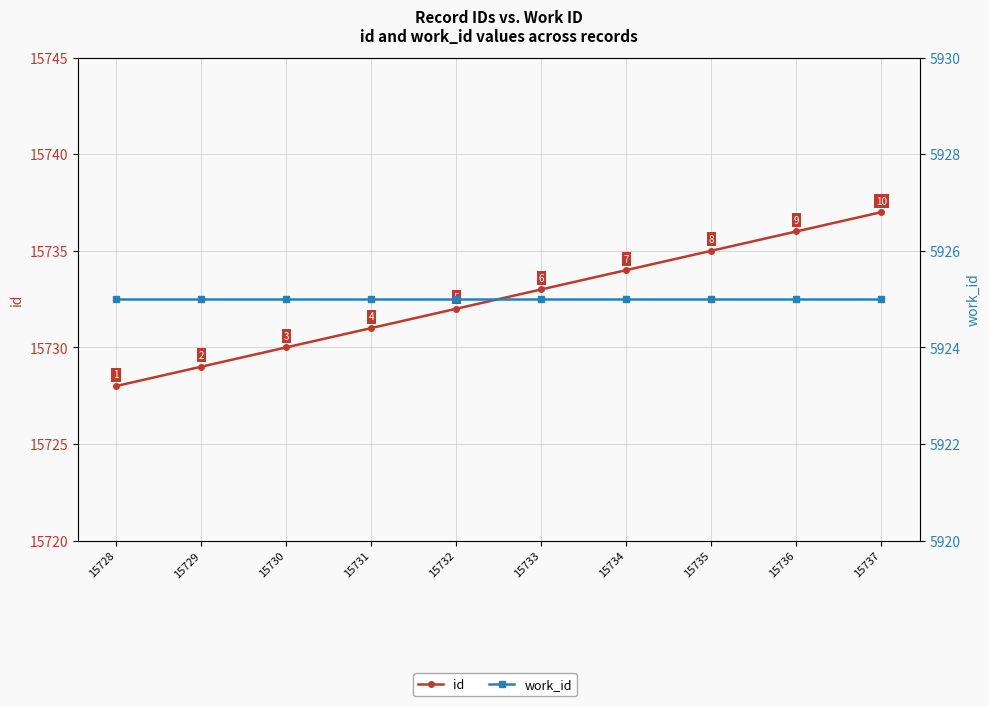

How many data points in id are above 15733?

4